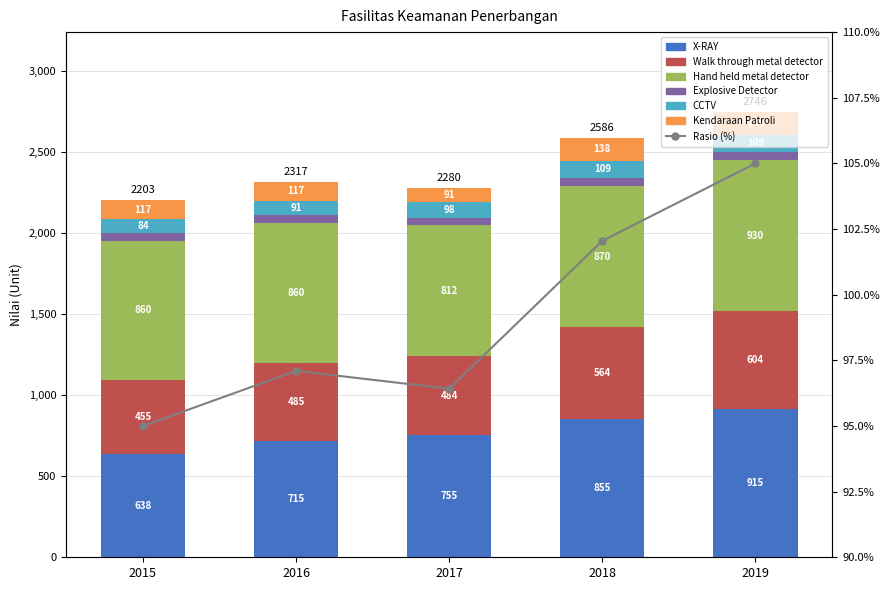

Count the Explosive Detector values in the range 49 to 50.

4